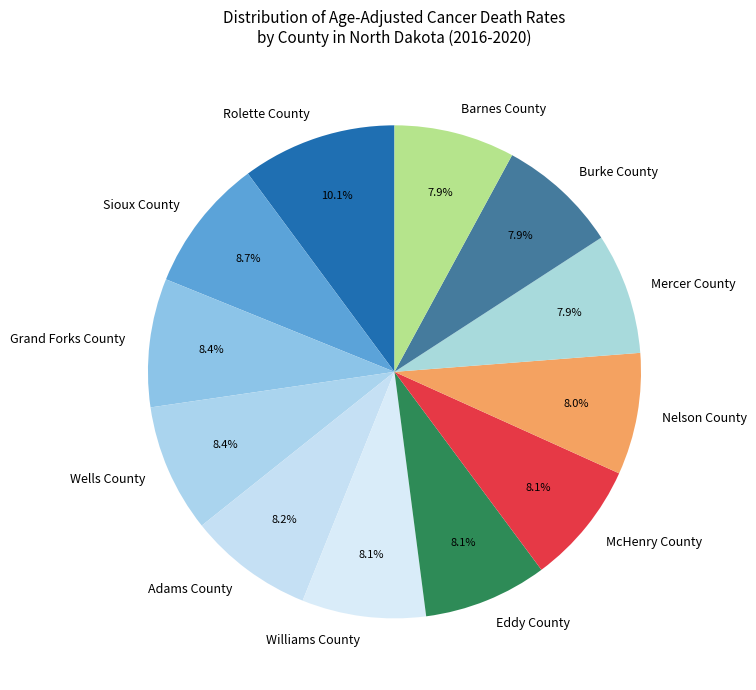

Approximately how many times larger is the value at Barnes County compared to Eddy County?

1.0